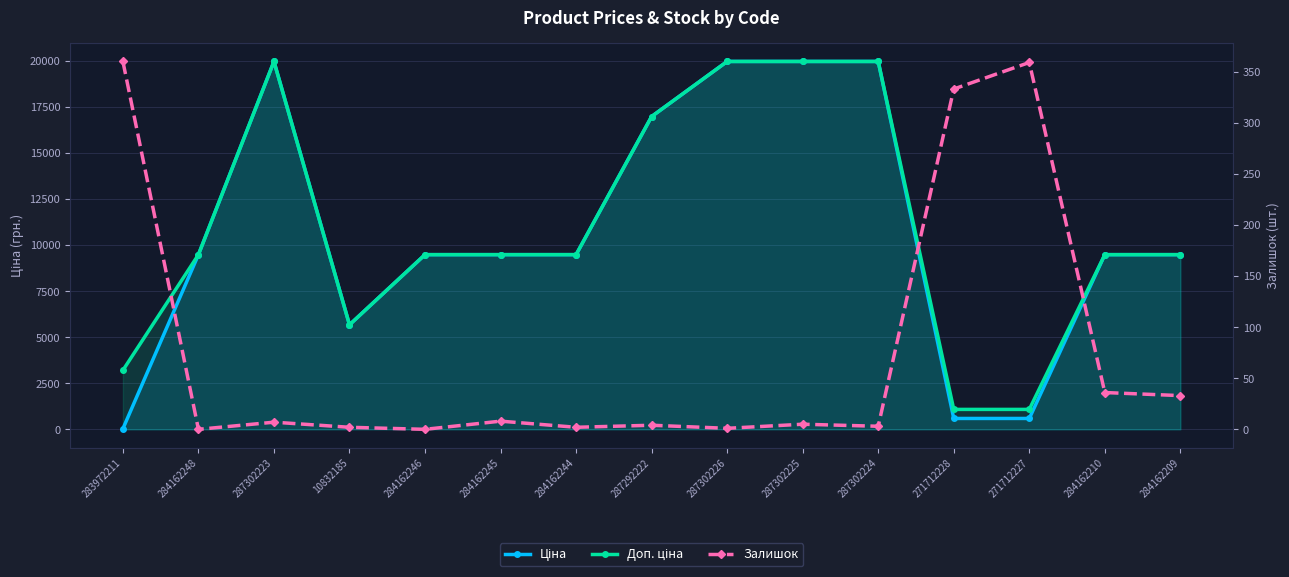

How many lines are shown in the chart?

3